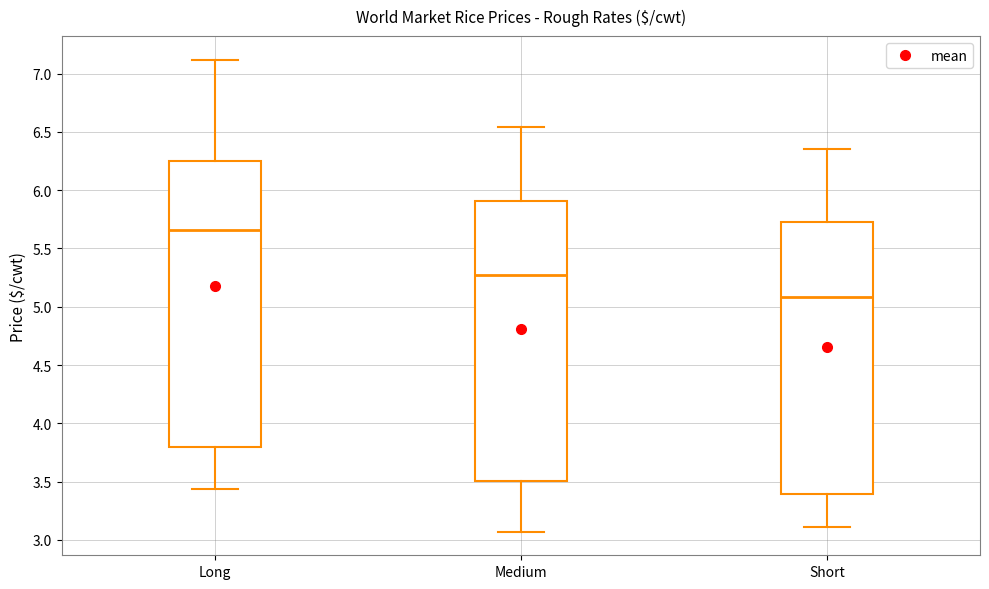

Reading left to right, transcribe this box plot: for each box, give where its median line is, the range the box spans, and where its two whiskers end, as read against the y-axis. The values are not printed on the chart, so give them approximately, as read against the axis.

Long: median 5.65, box 3.80 to 6.25, whiskers 3.45 to 7.10
Medium: median 5.25, box 3.50 to 5.90, whiskers 3.05 to 6.55
Short: median 5.10, box 3.40 to 5.75, whiskers 3.10 to 6.35